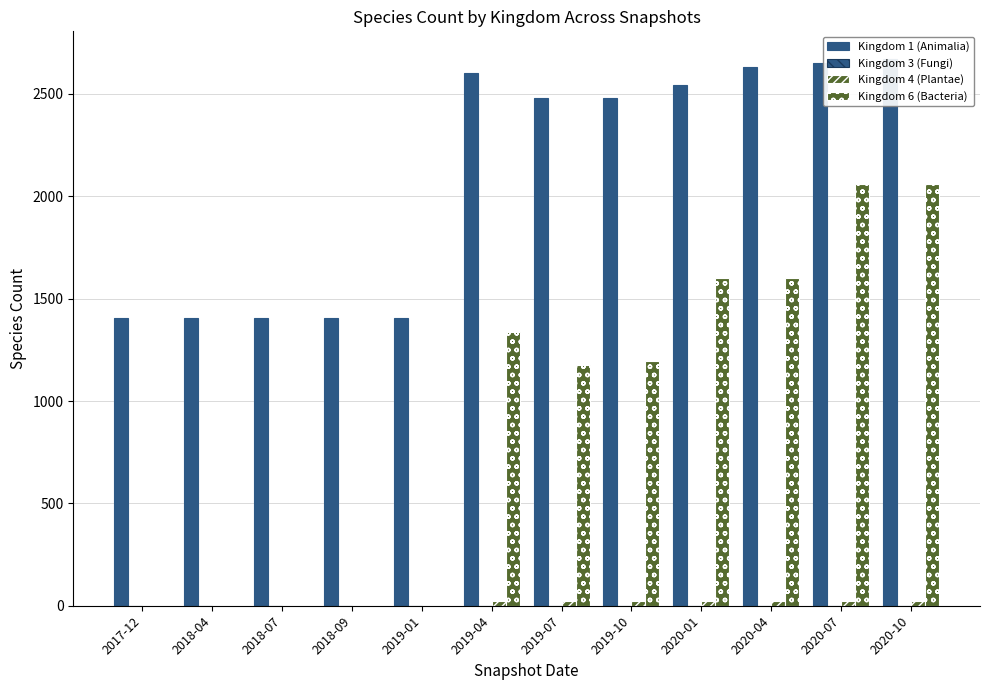

At which category is the sum across all series the highest?

2020-10